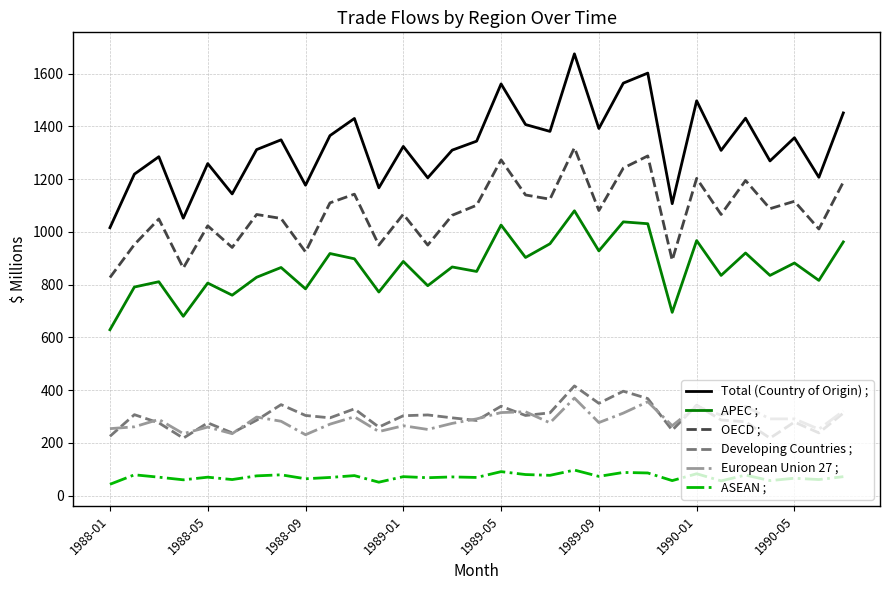

What is the smallest value displayed?

43